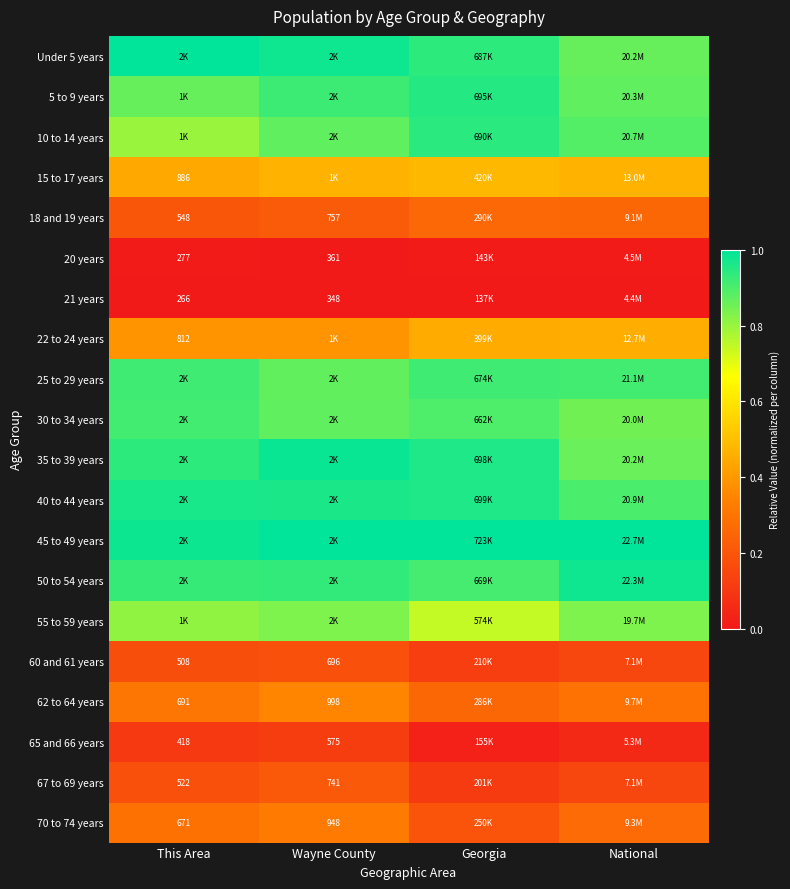

At which category is the sum across all series the highest?

Wayne County